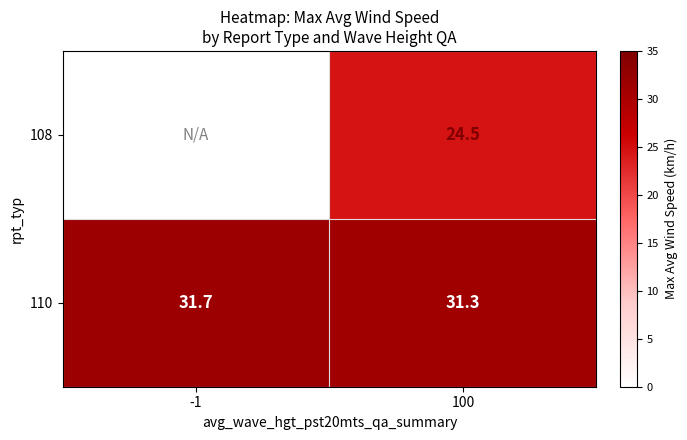

Count the number of categories in the chart.

2